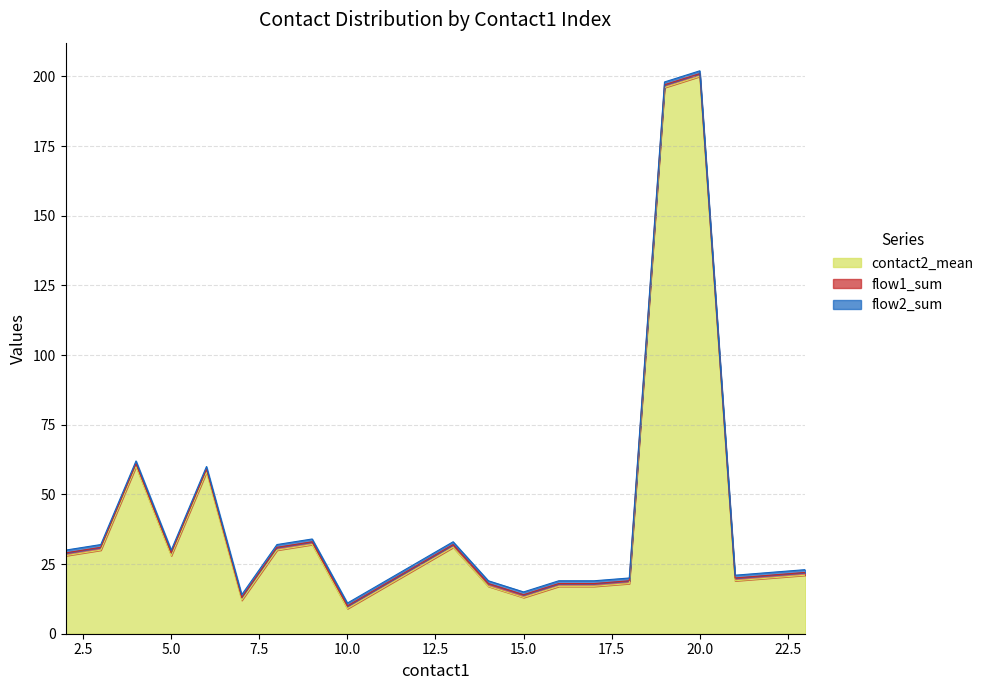

List the series in order of their peak value, highest first.

contact2_mean, flow1_sum, flow2_sum